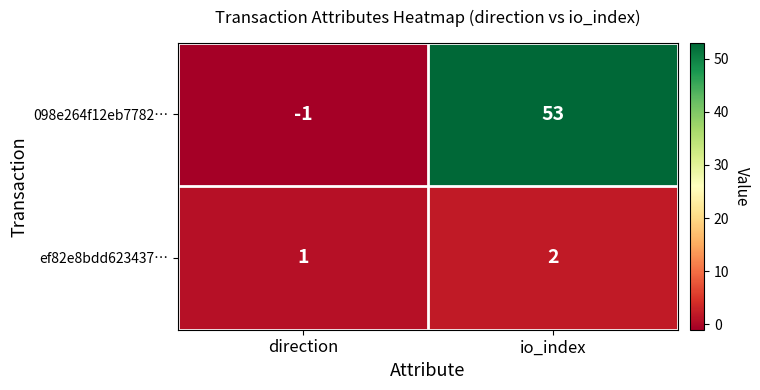

Which label corresponds to the largest value in the chart?

io_index